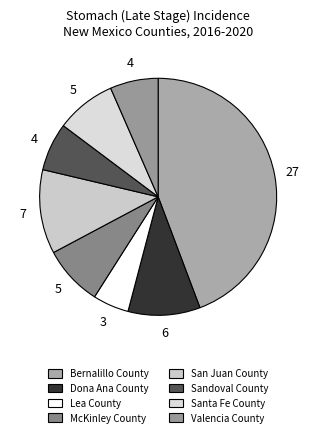

Is Dona Ana County the majority of the pie?

No